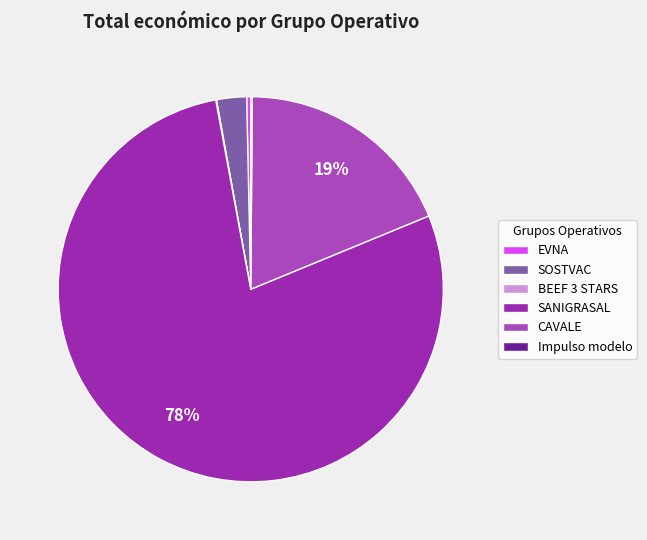

To the nearest percent, what portion does CAVALE represent?

19%